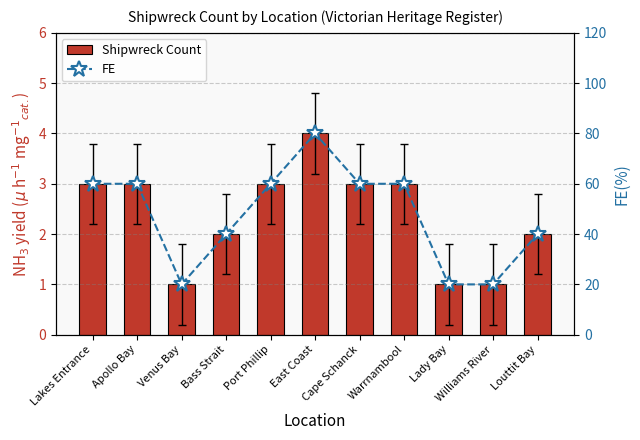

Where does the FE series first go above 60?

East Coast